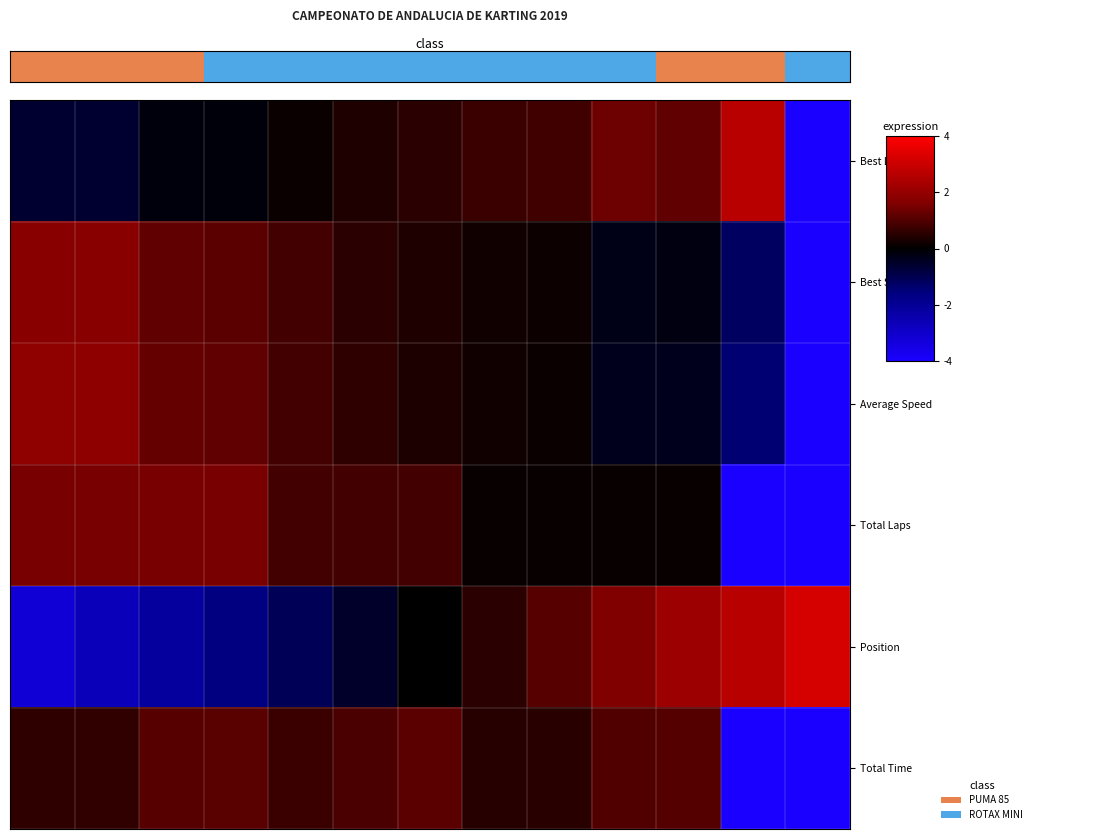

Reading left to right, list all the values displayed in this chart.

Best Lap time: -0.6	-0.6	-0.2	-0.1	0.1	0.4	0.6	0.7	0.8	1.3	1.2	2.7	-4.0
Best Speed: 1.8	1.8	1.2	1.1	0.8	0.6	0.4	0.2	0.2	-0.3	-0.2	-1.2	-4.0
Average Speed: 1.9	1.9	1.3	1.2	0.8	0.6	0.3	0.2	0.2	-0.4	-0.4	-1.4	-4.0
Total Laps: 1.5	1.5	1.5	1.5	0.8	0.8	0.8	0.1	0.1	0.1	0.1	-4.0	-4.0
Position: -3.2	-2.7	-2.1	-1.6	-1.1	-0.5	0.0	0.5	1.1	1.6	2.1	2.7	3.2
Total Time: 0.6	0.6	1.1	1.1	0.7	0.9	1.2	0.5	0.5	1.0	1.0	-4.0	-4.0